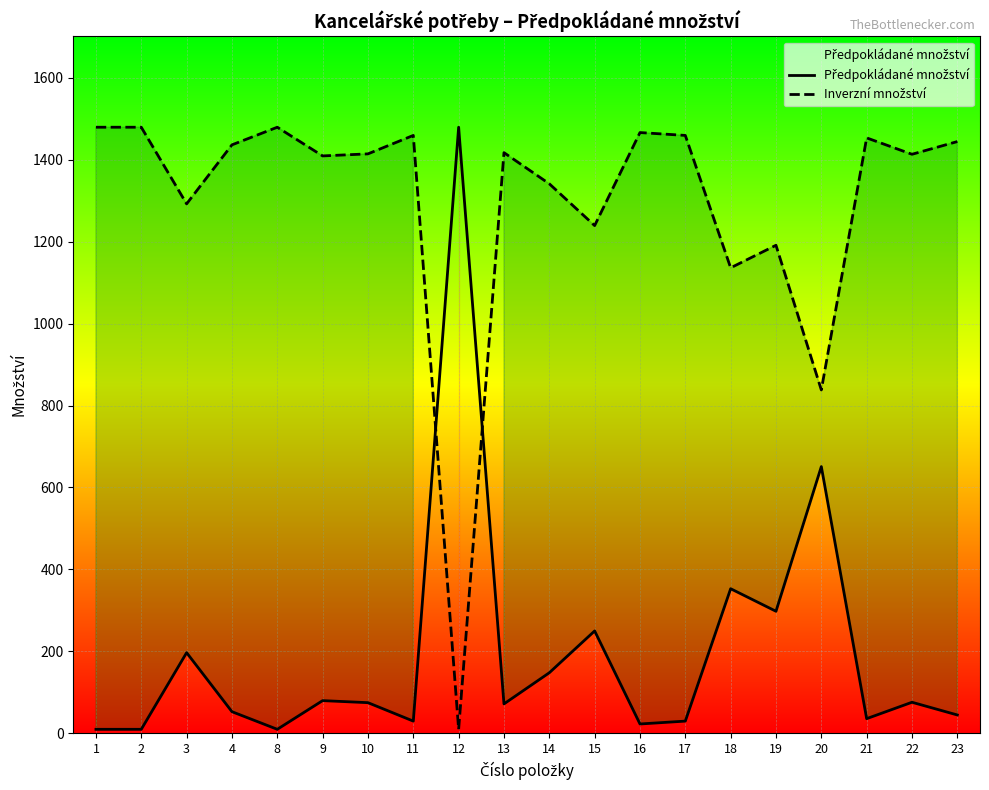

The value of Inverzní množství at 21 is 2441. True or false?

False